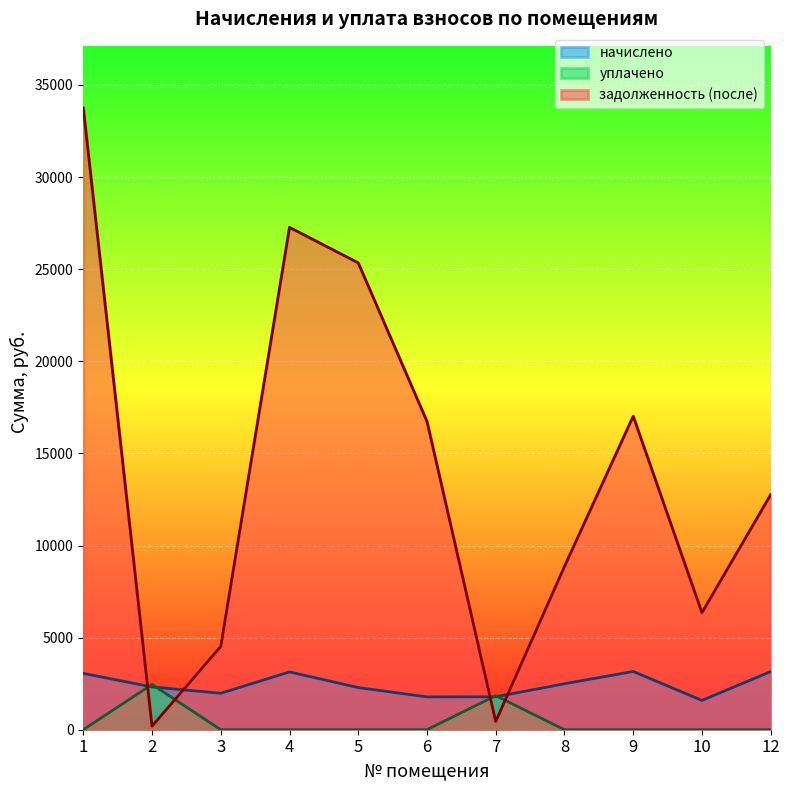

How many interior local peaks does the уплачено series have?

2